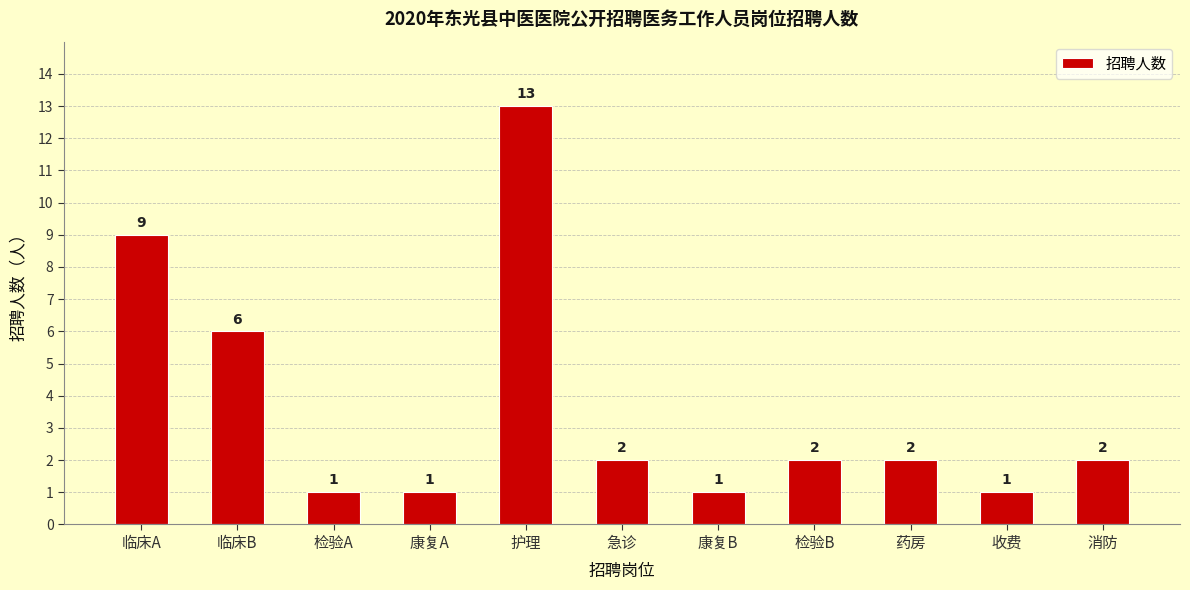

Read the value at 临床A, to the nearest 10.

10